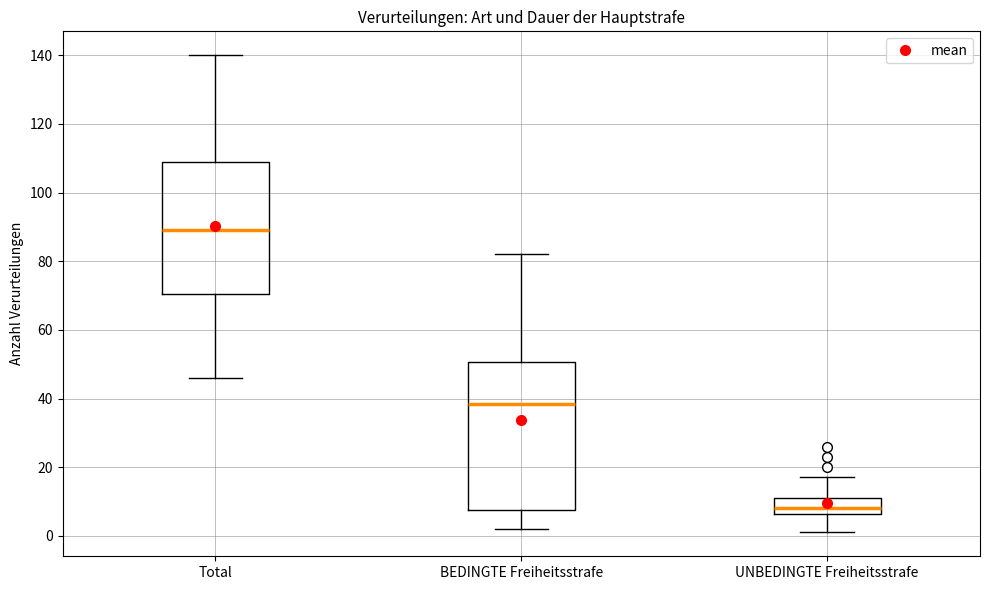

Reading left to right, transcribe this box plot: for each box, give where its median line is, the range the box spans, and where its two whiskers end, as read against the y-axis. The values are not printed on the chart, so give them approximately, as read against the axis.

Total: median 90, box 70 to 108, whiskers 46 to 140
BEDINGTE Freiheitsstrafe: median 38, box 8 to 50, whiskers 2 to 82
UNBEDINGTE Freiheitsstrafe: median 8, box 6 to 12, whiskers 2 to 18